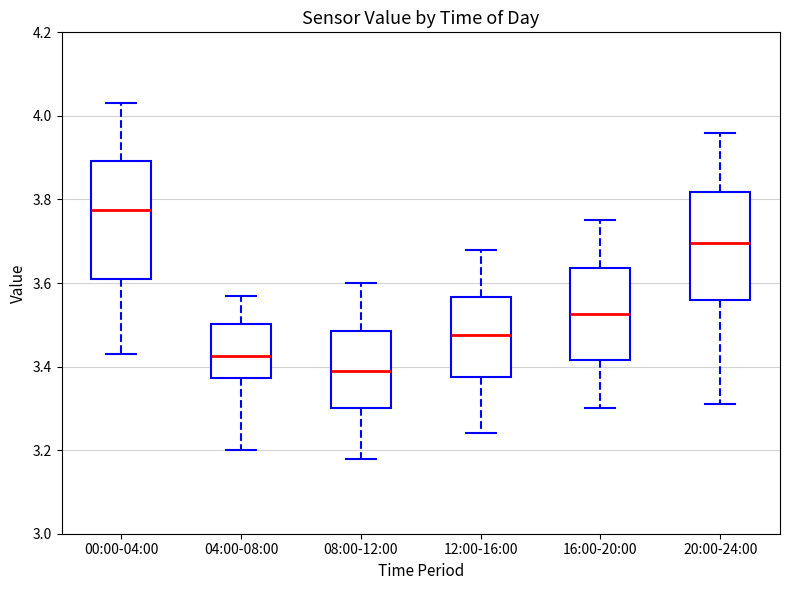

Comparing the boxes themselves (not the whiskers), which one is the tallest?

00:00-04:00